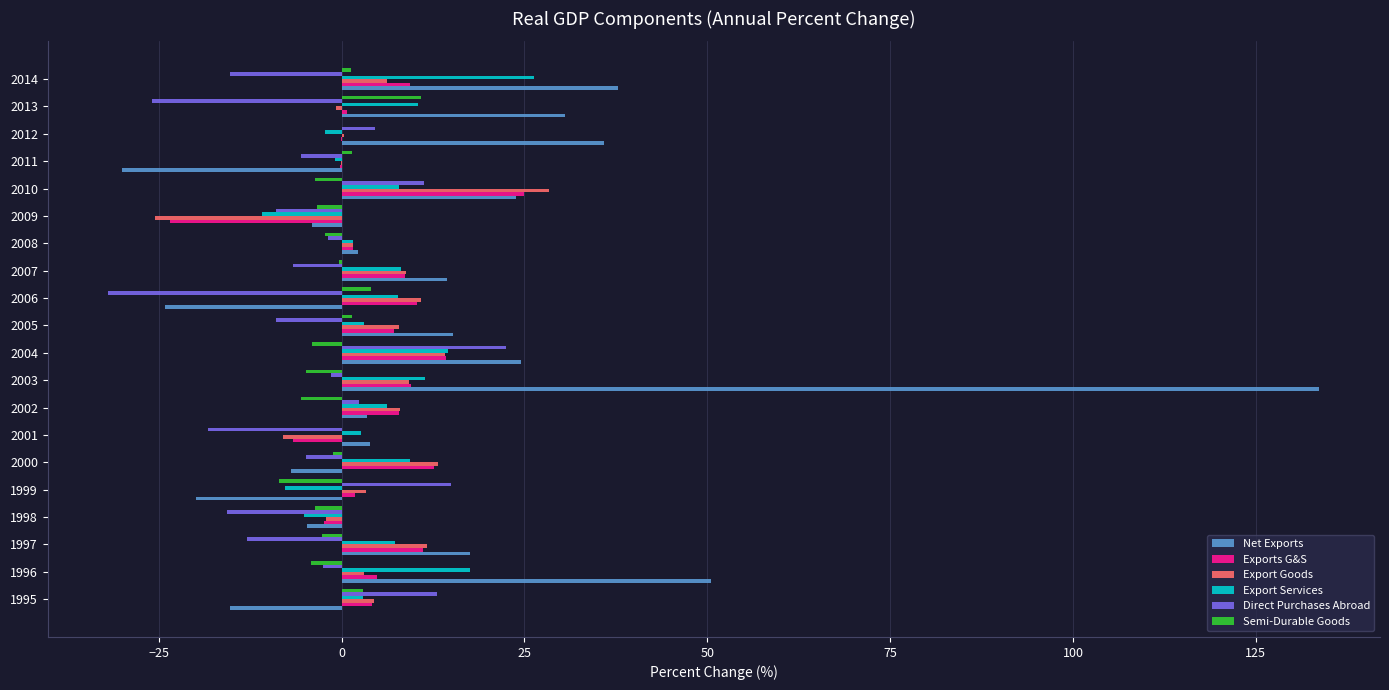

Count the number of data series in this chart.

6